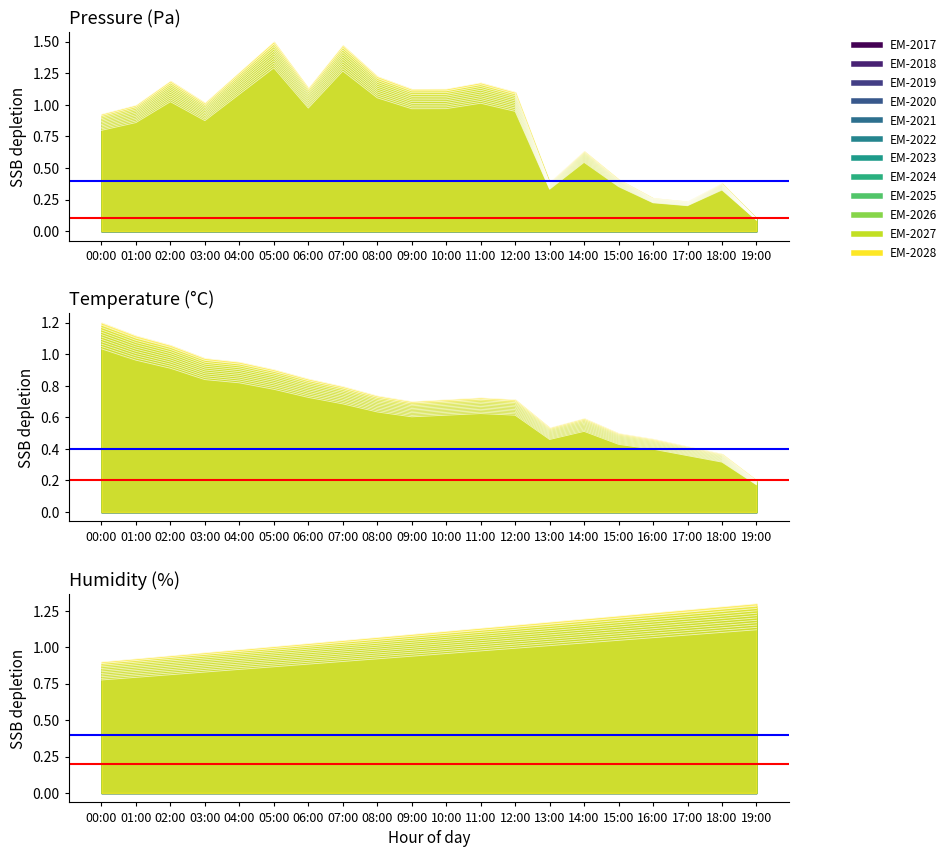

What position from the right is 02:00?

18